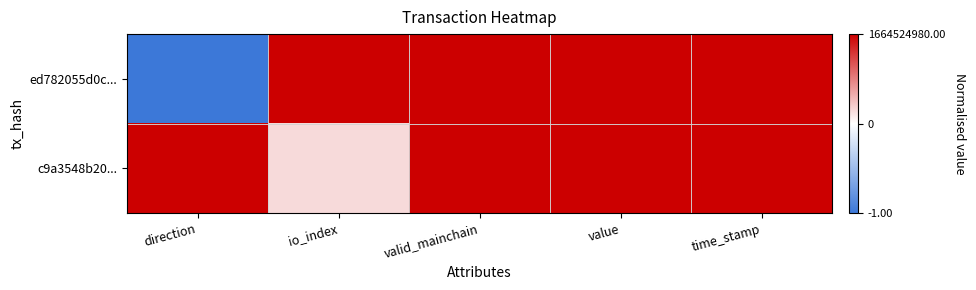

At how many categories does at least one series exceed 0?

5